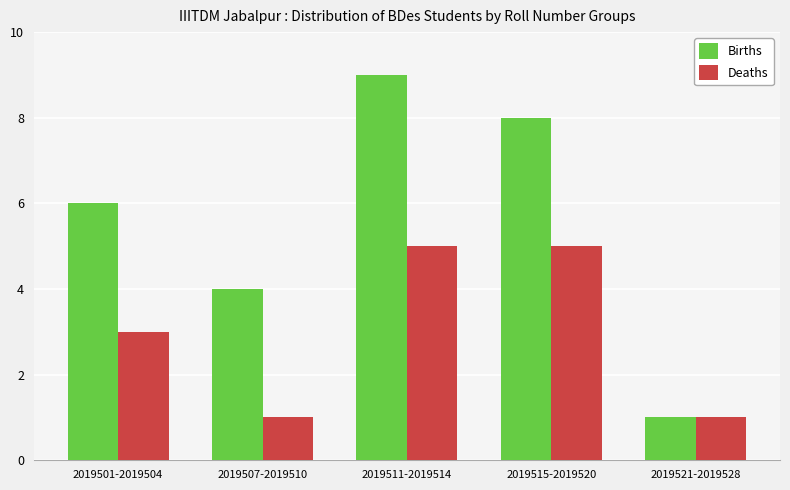

Reading right to left, transcribe all the data shown in this chart.

Births: 2019521-2019528=1	2019515-2019520=8	2019511-2019514=9	2019507-2019510=4	2019501-2019504=6
Deaths: 2019521-2019528=1	2019515-2019520=5	2019511-2019514=5	2019507-2019510=1	2019501-2019504=3